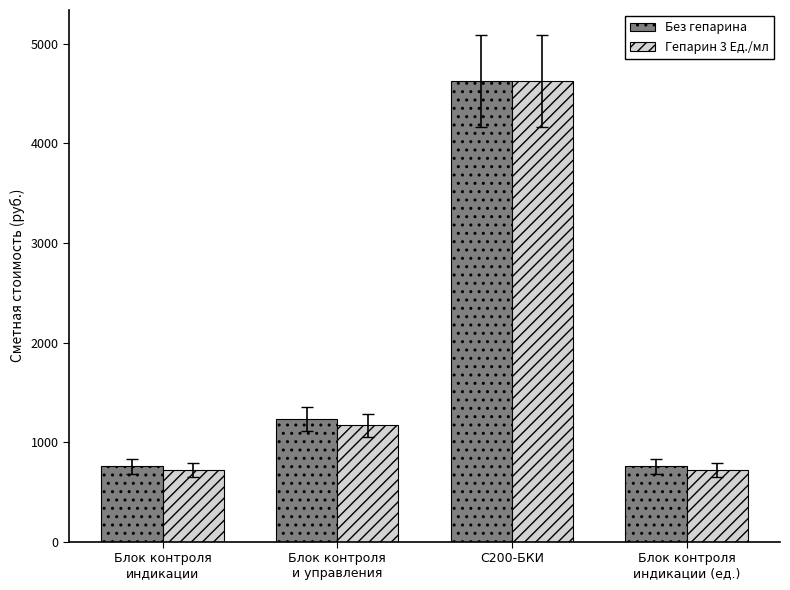

Which series has the widest spread of values?

Гепарин 3 Ед./мл